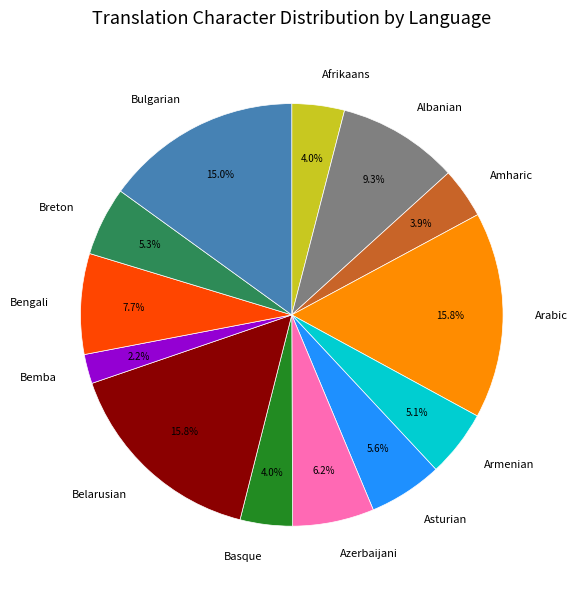

How much of the chart is everything except Bengali?

92.3%